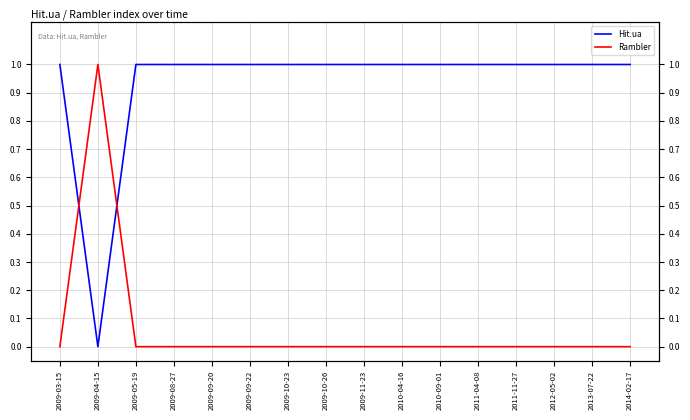

What is the value of the Hit.ua point at the 14th from the left?

1